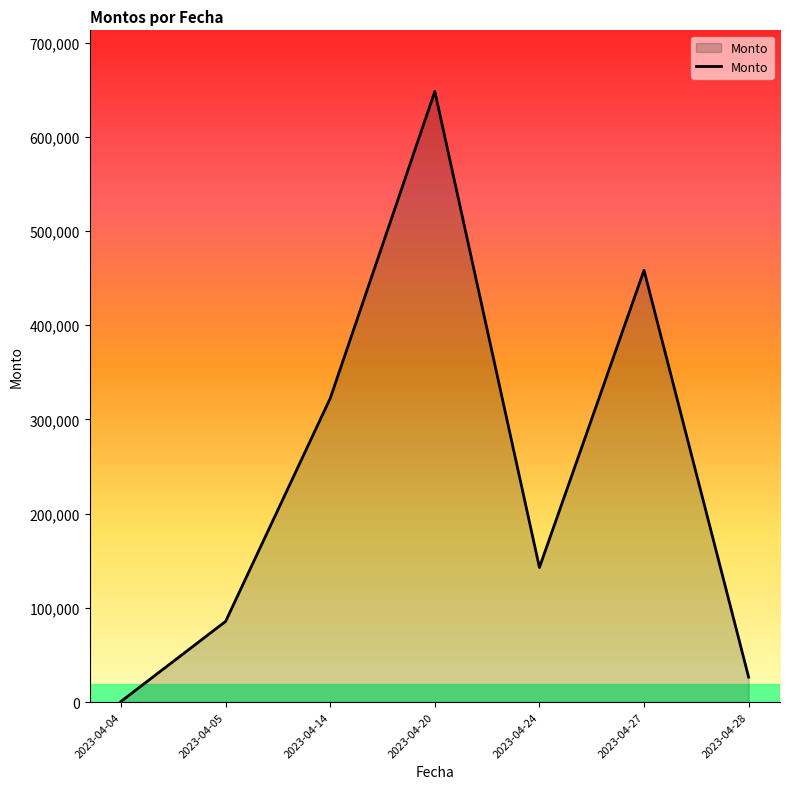

List the labels in order of value, smallest first.

2023-04-04, 2023-04-28, 2023-04-05, 2023-04-24, 2023-04-14, 2023-04-27, 2023-04-20